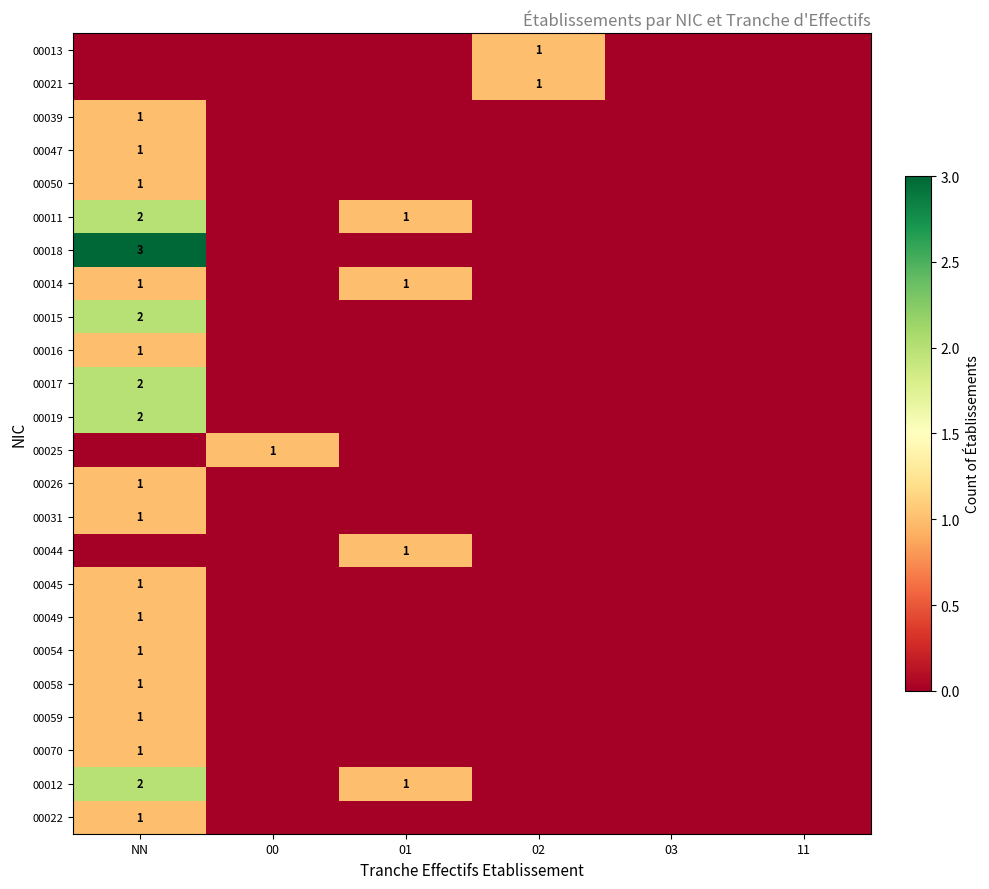

What is the total value across all series at 02?

2